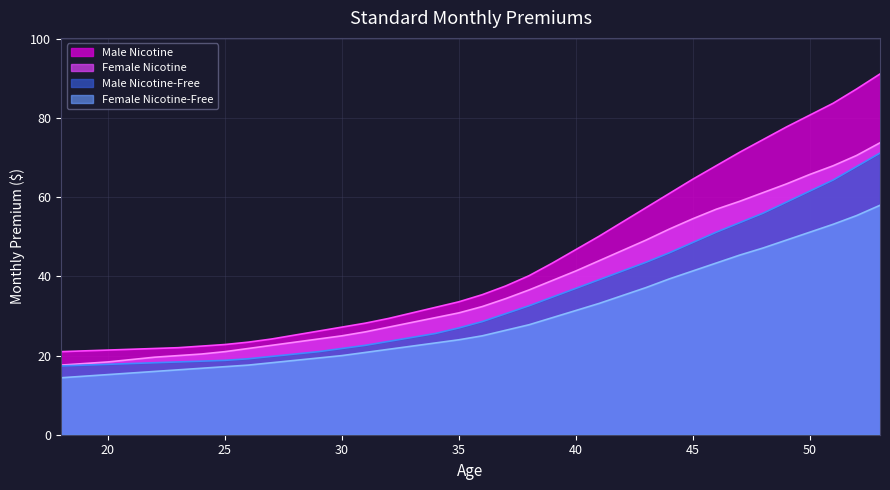

How many data points in Male Nicotine-Free are less than 28?

18